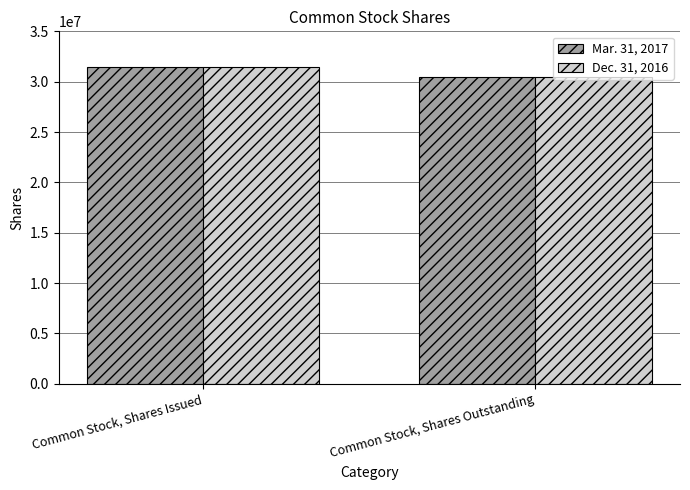

What is the maximum value shown in the chart?

31475709